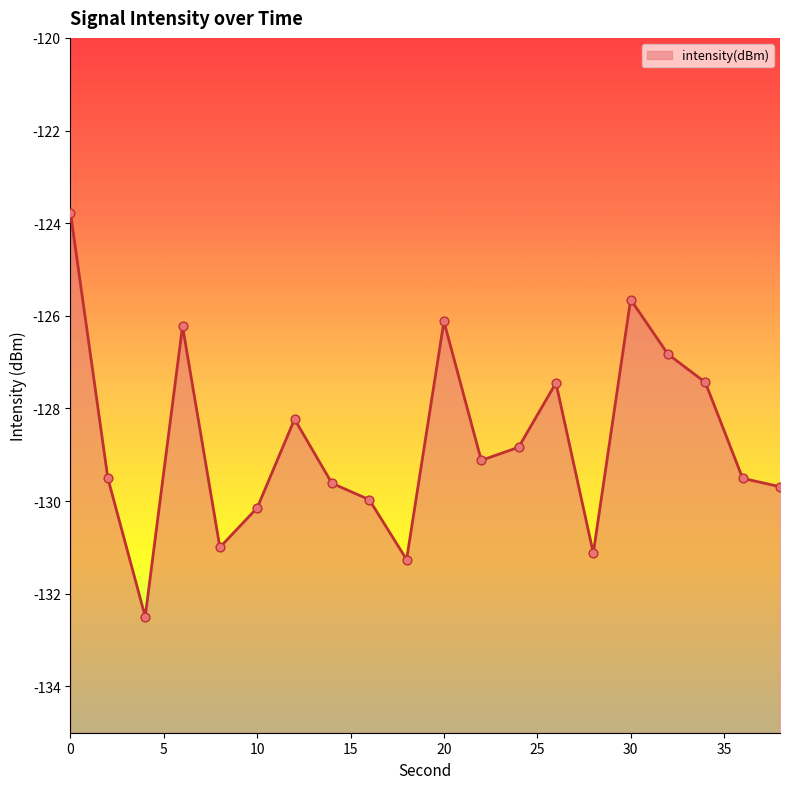

What is the change in value from 12 to 24?

-0.6